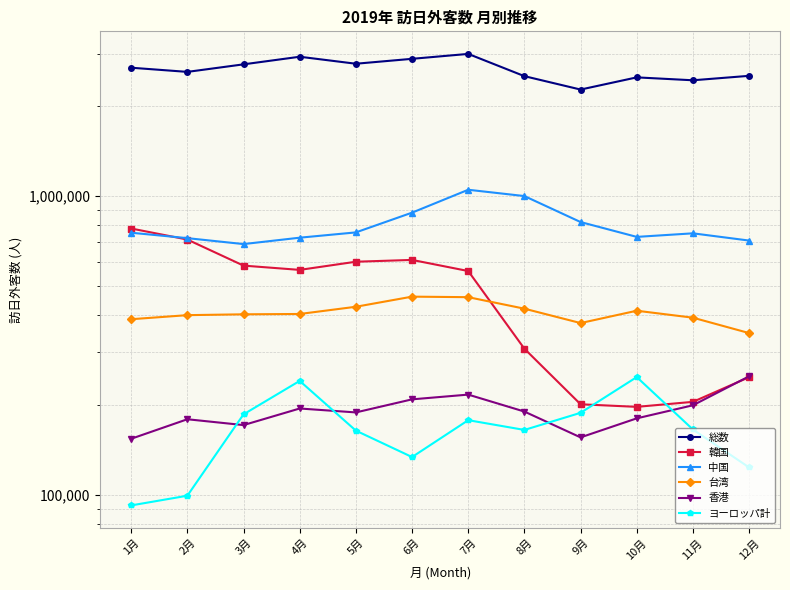

How many interior local peaks does the 中国 series have?

2